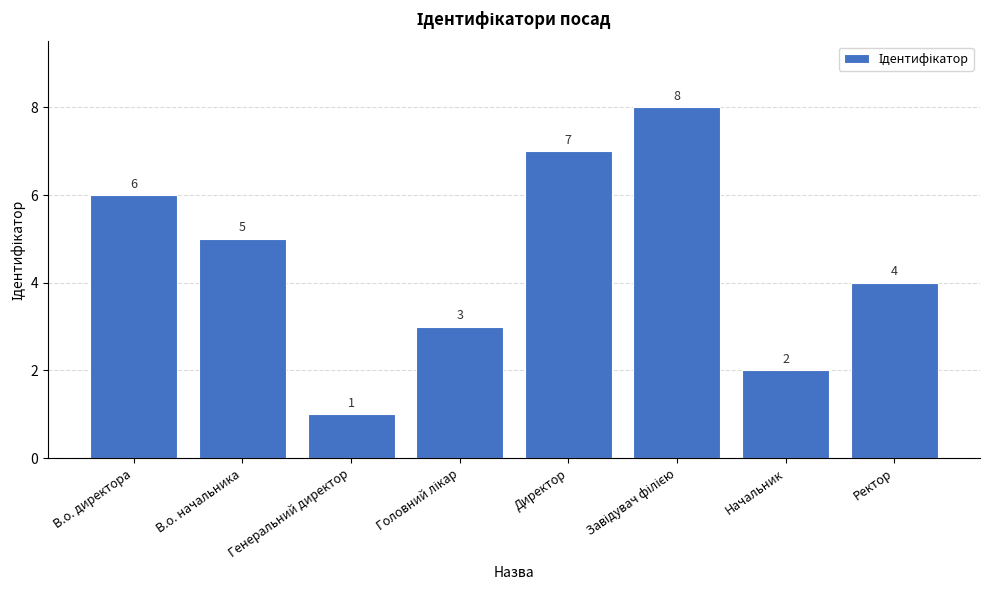

What position from the left is Генеральний директор?

3